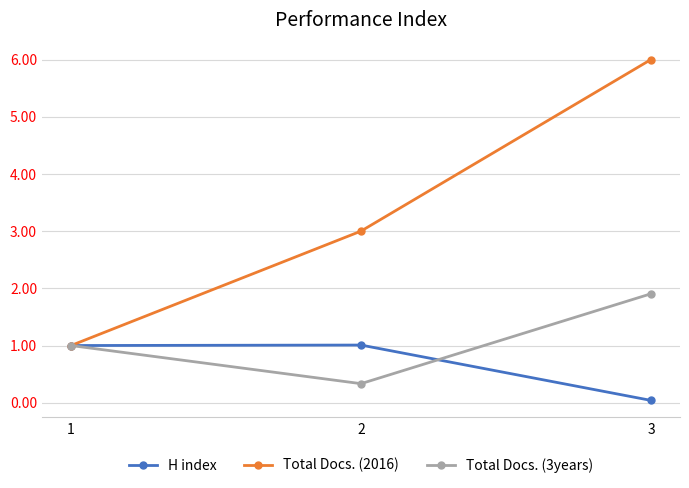

Rank the series by their maximum value, from highest to lowest.

Total Docs. (2016), Total Docs. (3years), H index